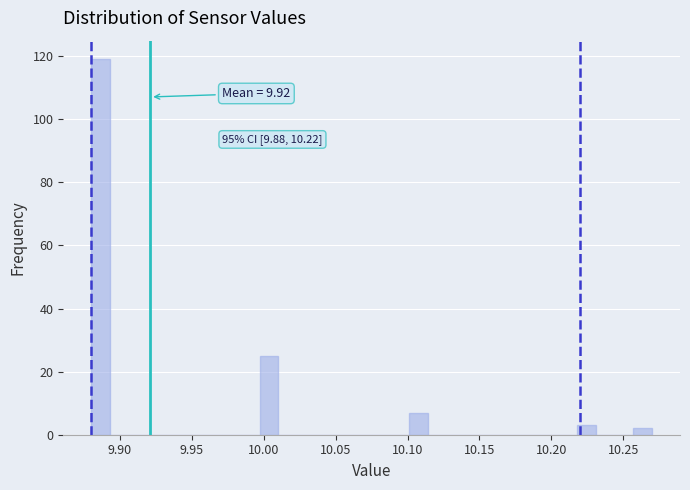

Read against the x-axis, roughly where is the centre of the tallest bar?

9.885